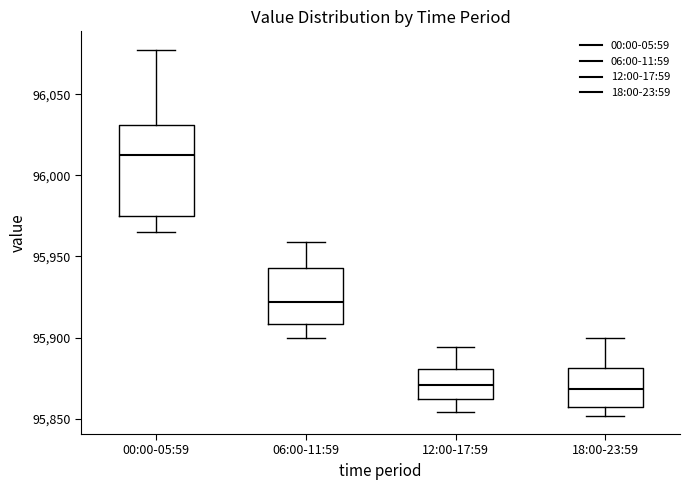

Comparing the boxes themselves (not the whiskers), which one is the tallest?

00:00-05:59